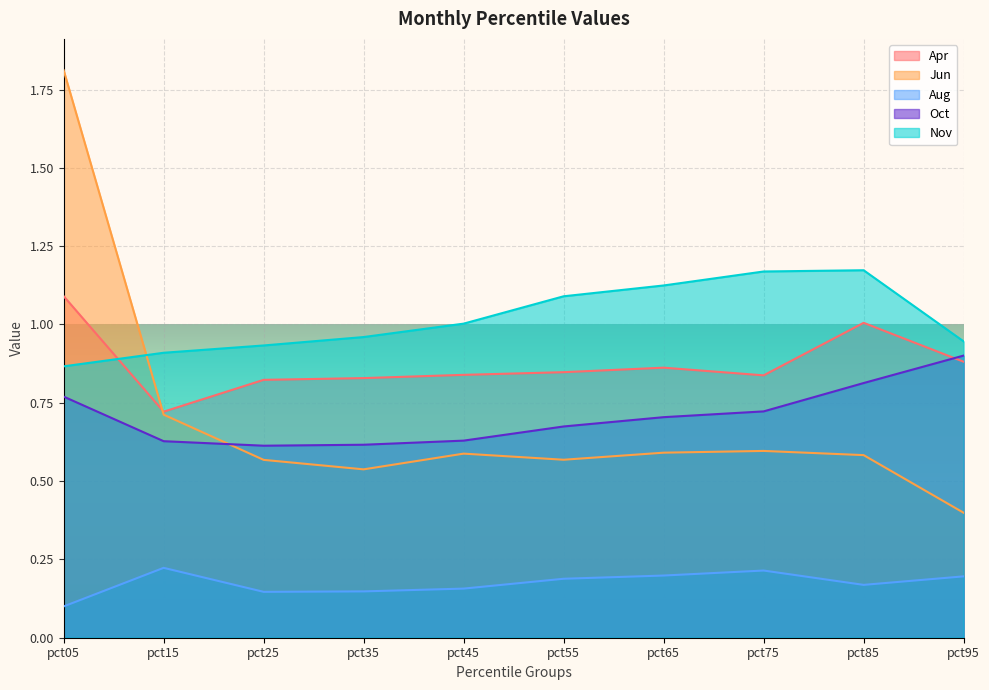

True or false: Jun and Aug intersect in this chart.

False